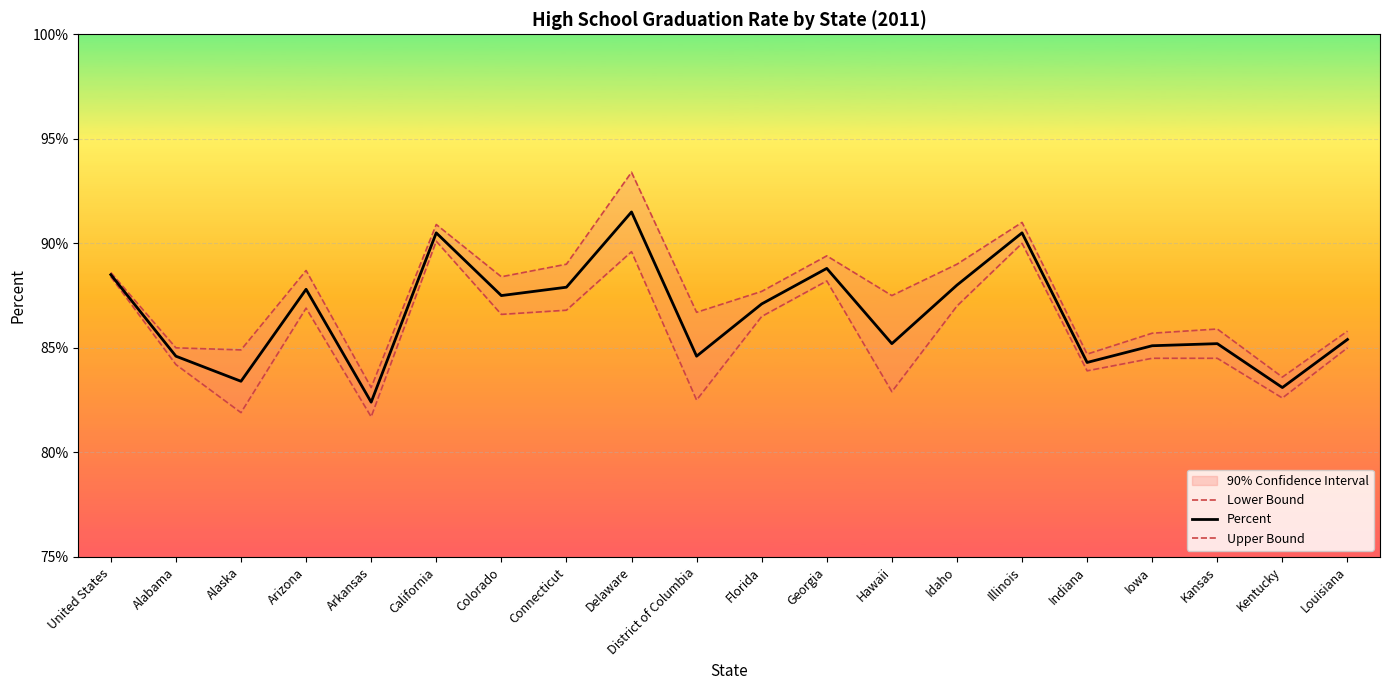

At which label does Upper Bound reach its peak?

Delaware